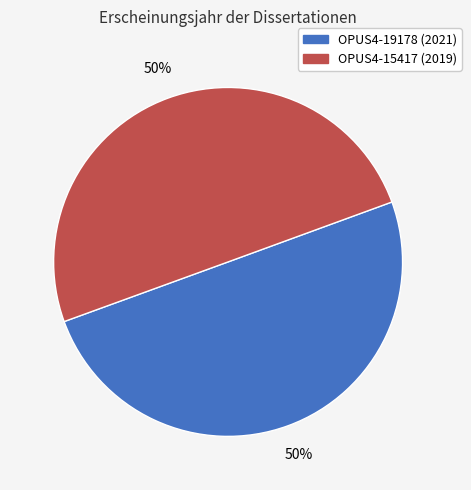

The OPUS4-19178 slice represents 50% of the pie. True or false?

True